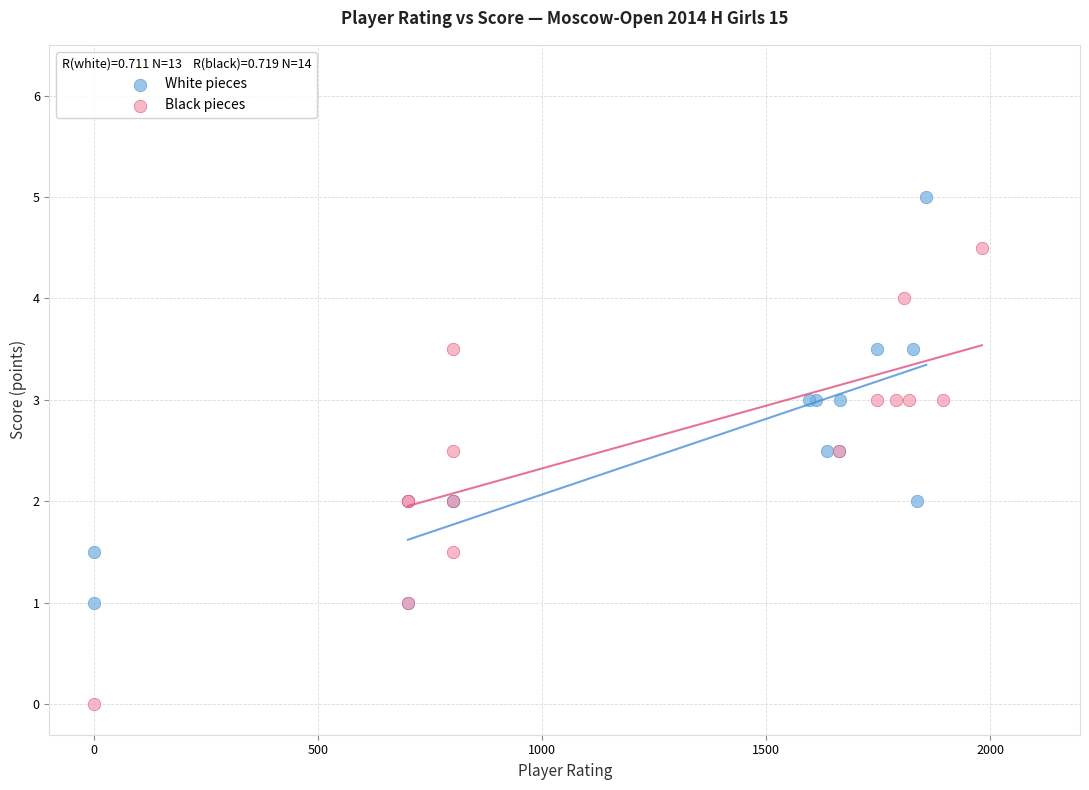

Which series has the widest spread of Y values?

Black pieces